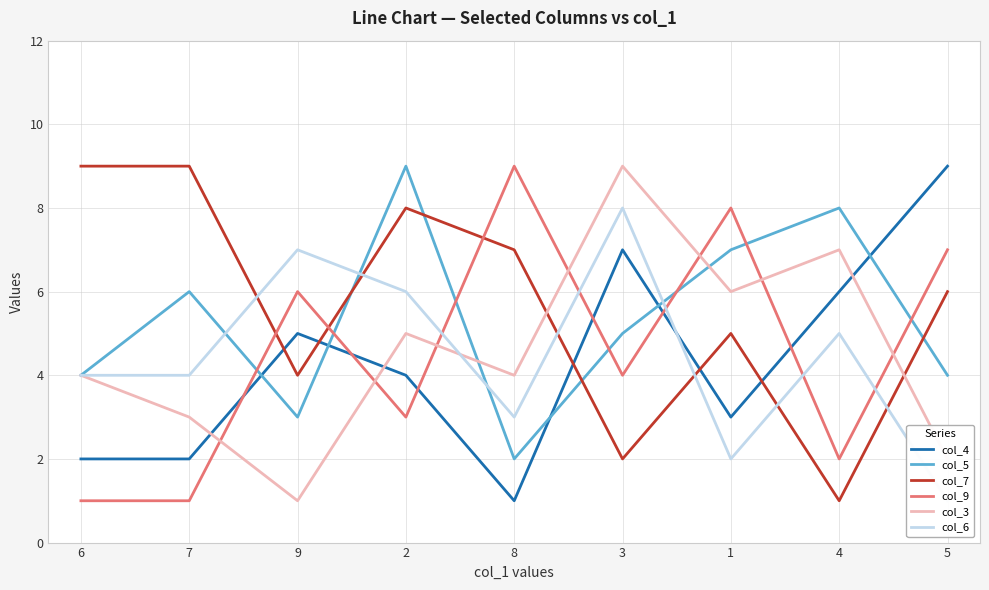

Which category has the lowest value in the col_9 series?

6